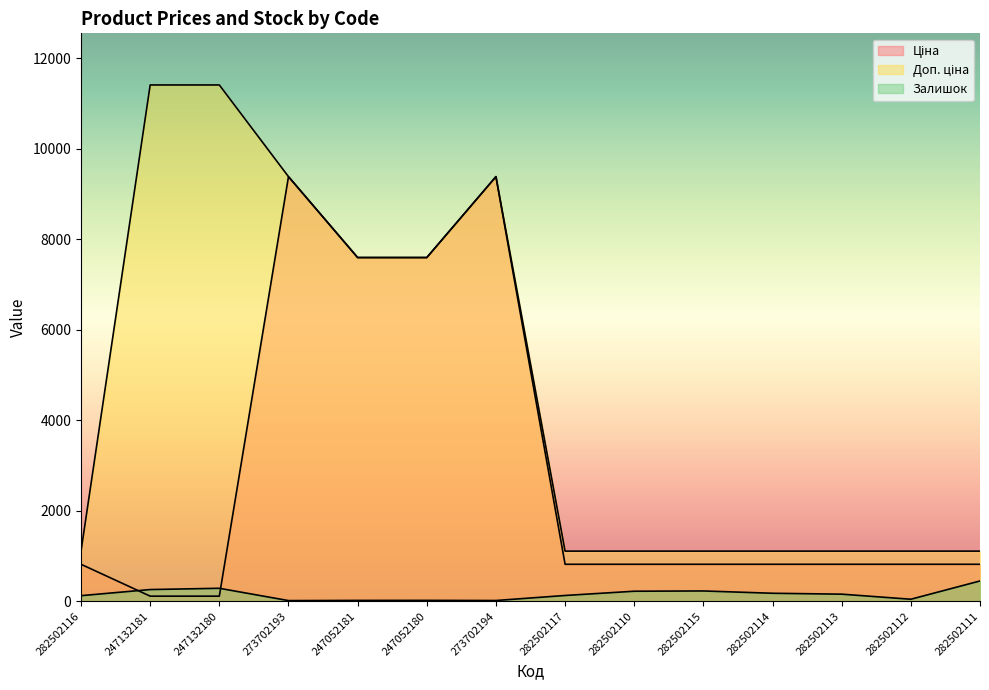

At which category is the sum across all series the highest?

273702194